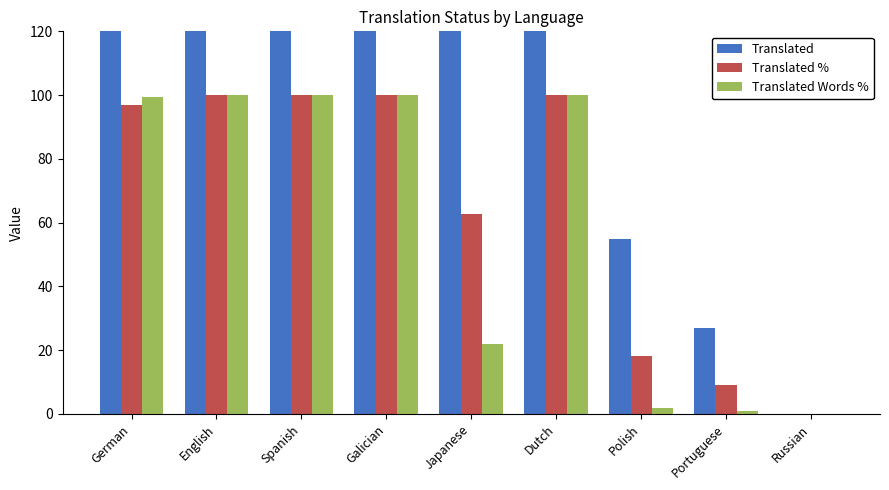

What is the label of the 8th bar from the right?

English